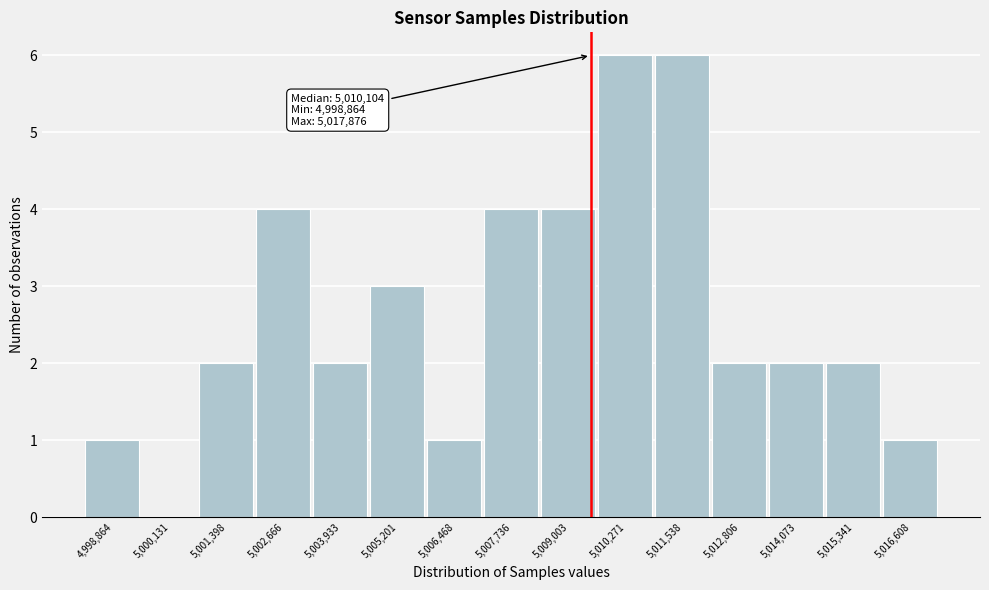

Reading right to left, what are all the values shown in this chart?

5,016,608=1	5,015,341=2	5,014,073=2	5,012,806=2	5,011,538=6	5,010,271=6	5,009,003=4	5,007,736=4	5,006,468=1	5,005,201=3	5,003,933=2	5,002,666=4	5,001,398=2	5,000,131=0	4,998,864=1